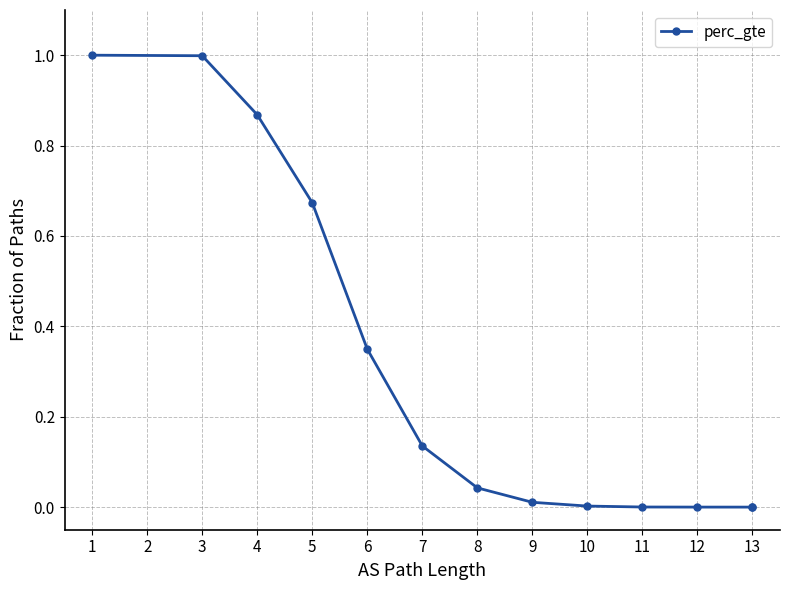

True or false: the data shows 0.2 at 7.

False